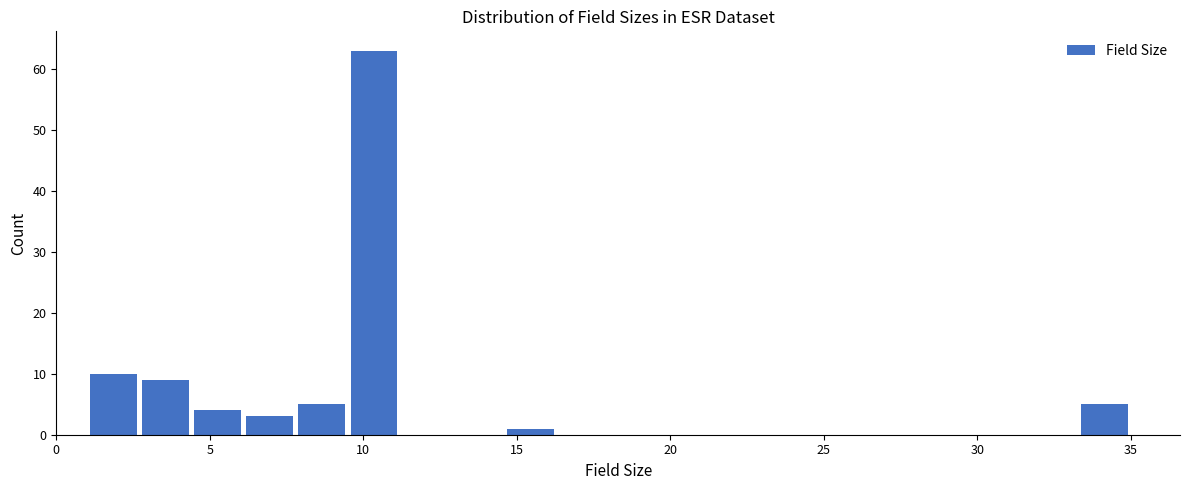

Read against the x-axis, roughly where is the centre of the tallest bar?

10.5